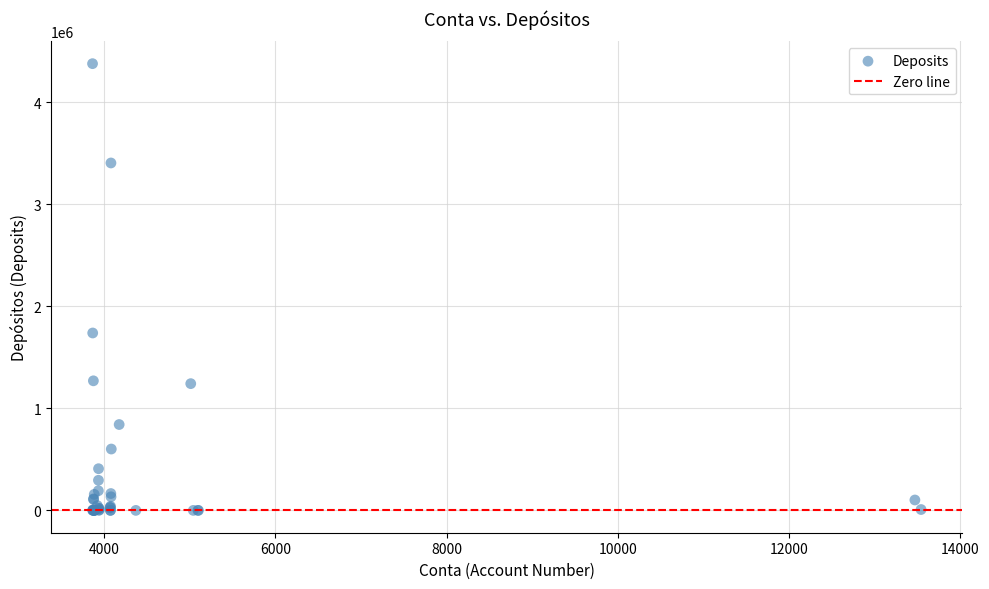

What Y value in the scatter plot is closest to 2188107?

1737765.4